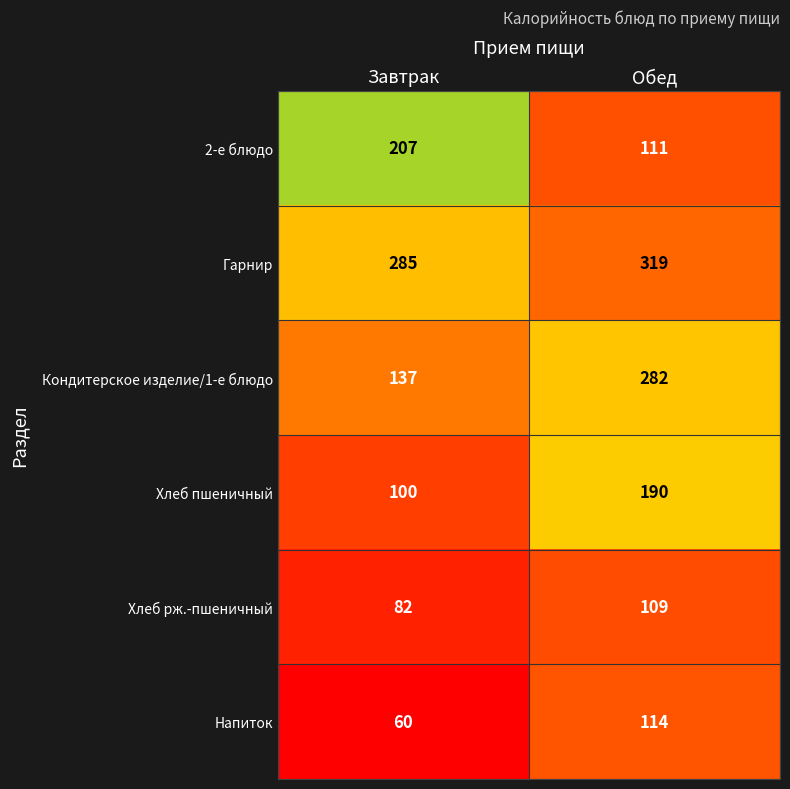

The value of Гарнир at Обед is 319. True or false?

True